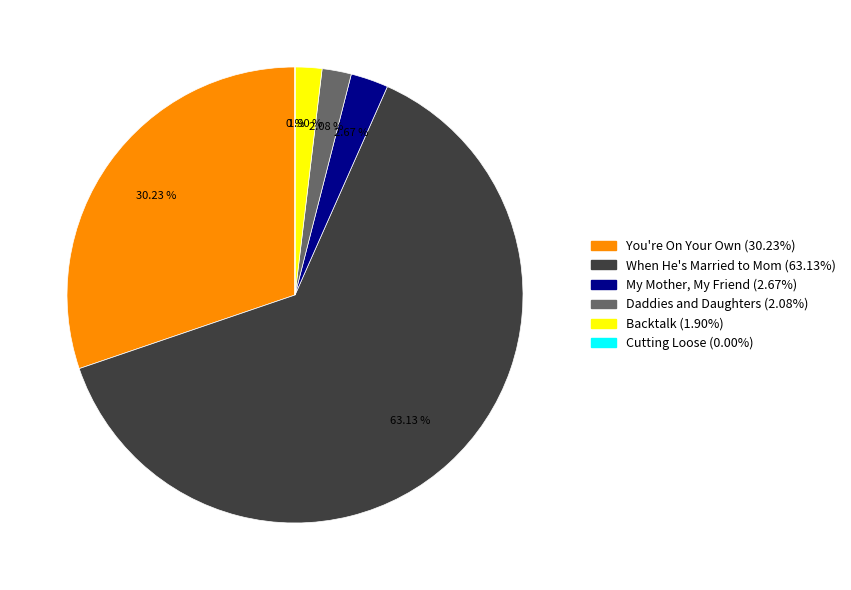

Which slice is the largest?

When He's Married to Mom